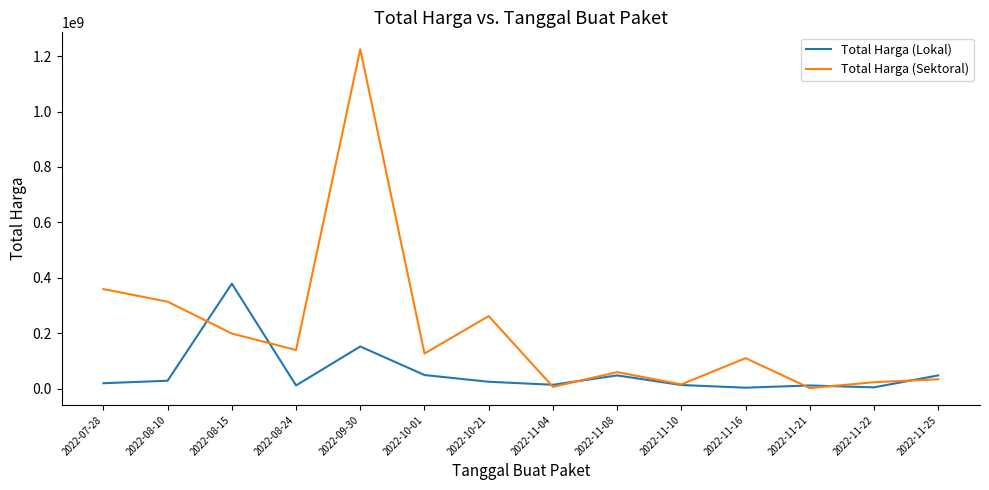

Which series has the largest total across all categories?

Total Harga (Sektoral)